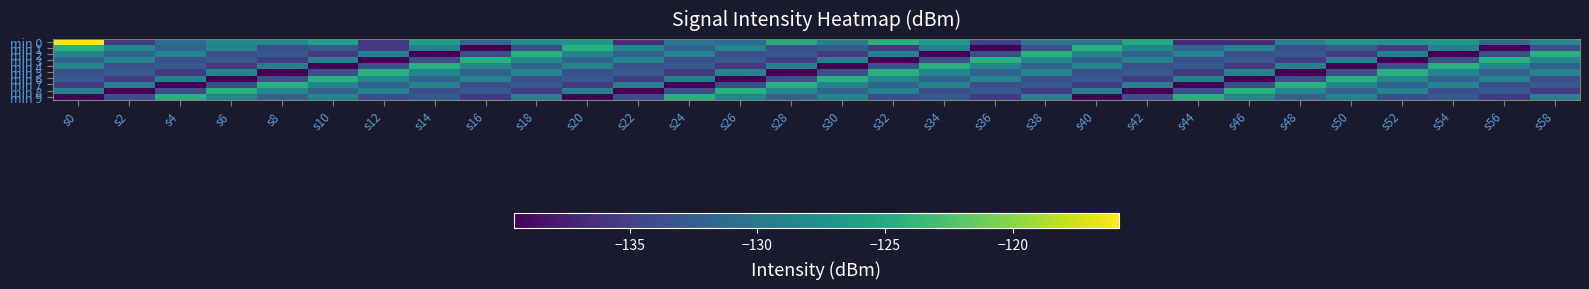

At which category is the sum across all series the highest?

s0